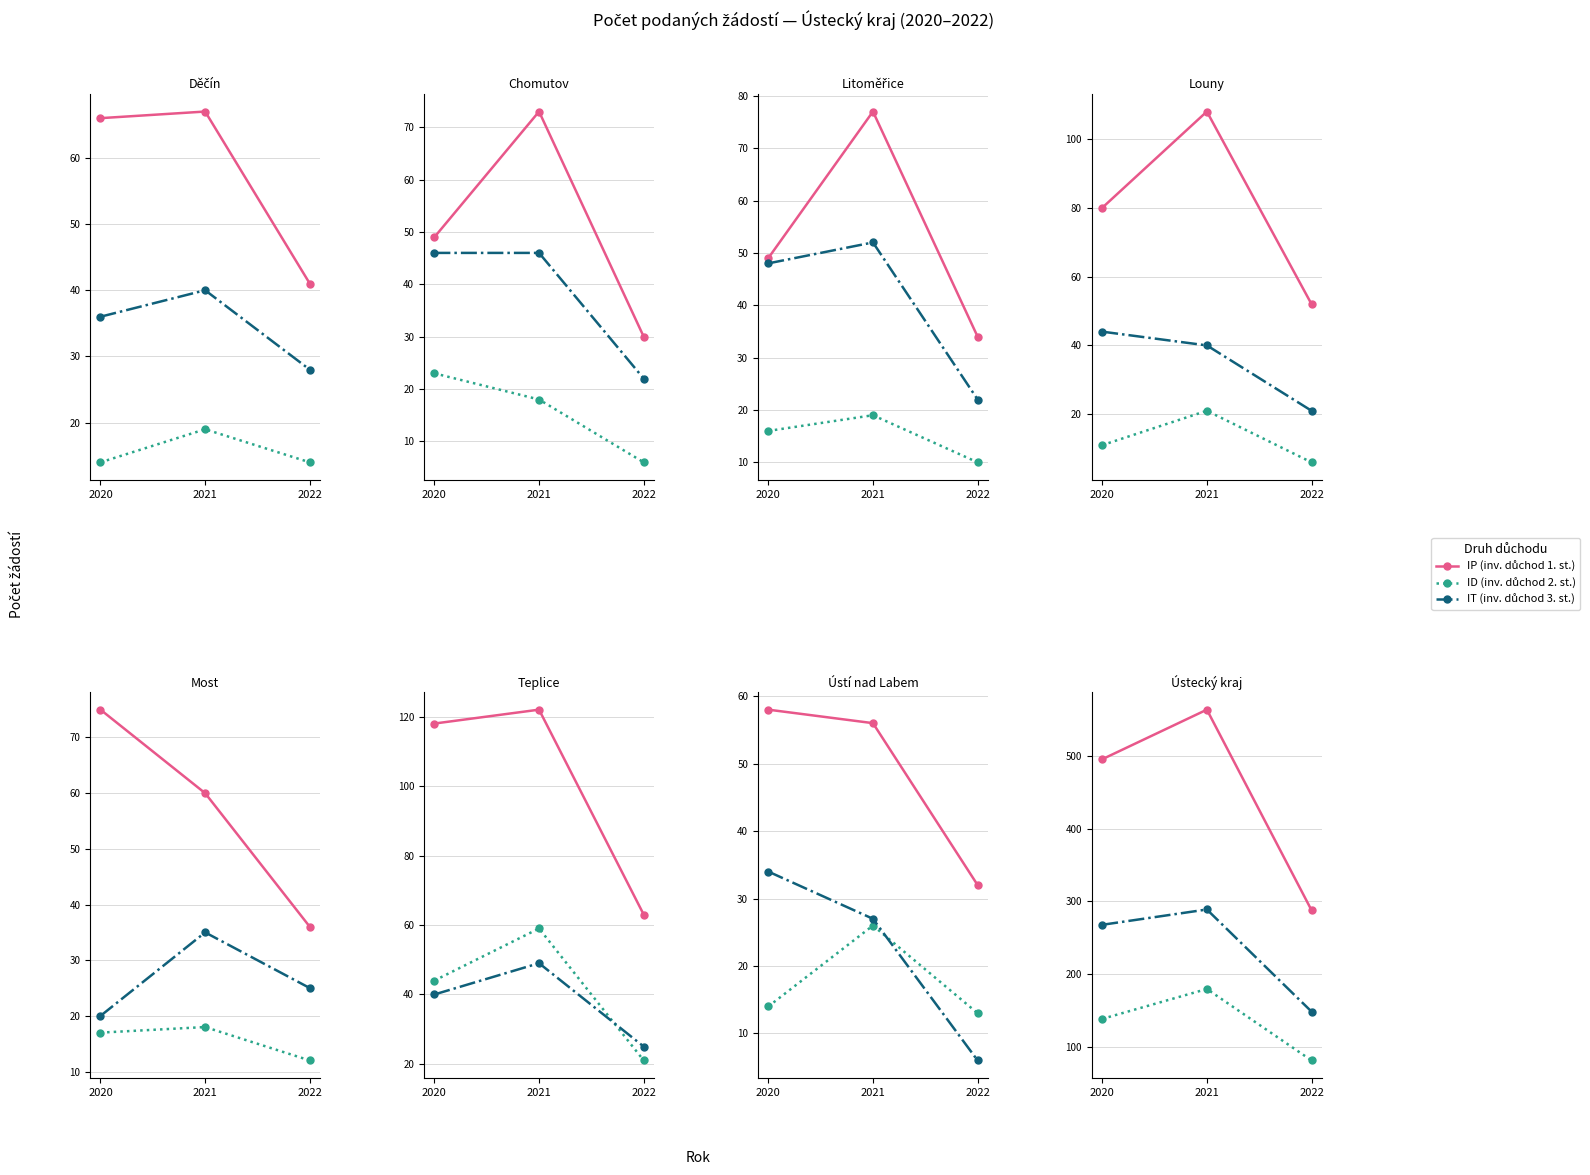

At how many categories does at least one series exceed 275?

3